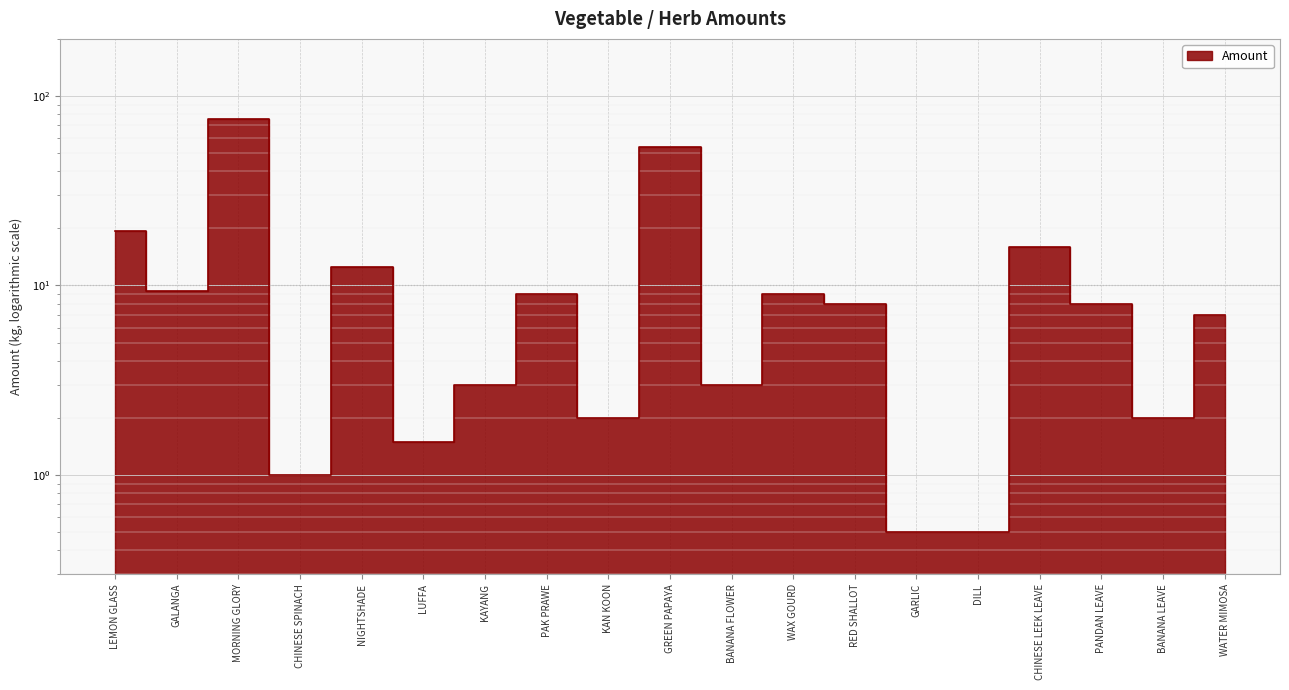

How many points are higher than both their immediate neighbors (excluding endpoints)?

6